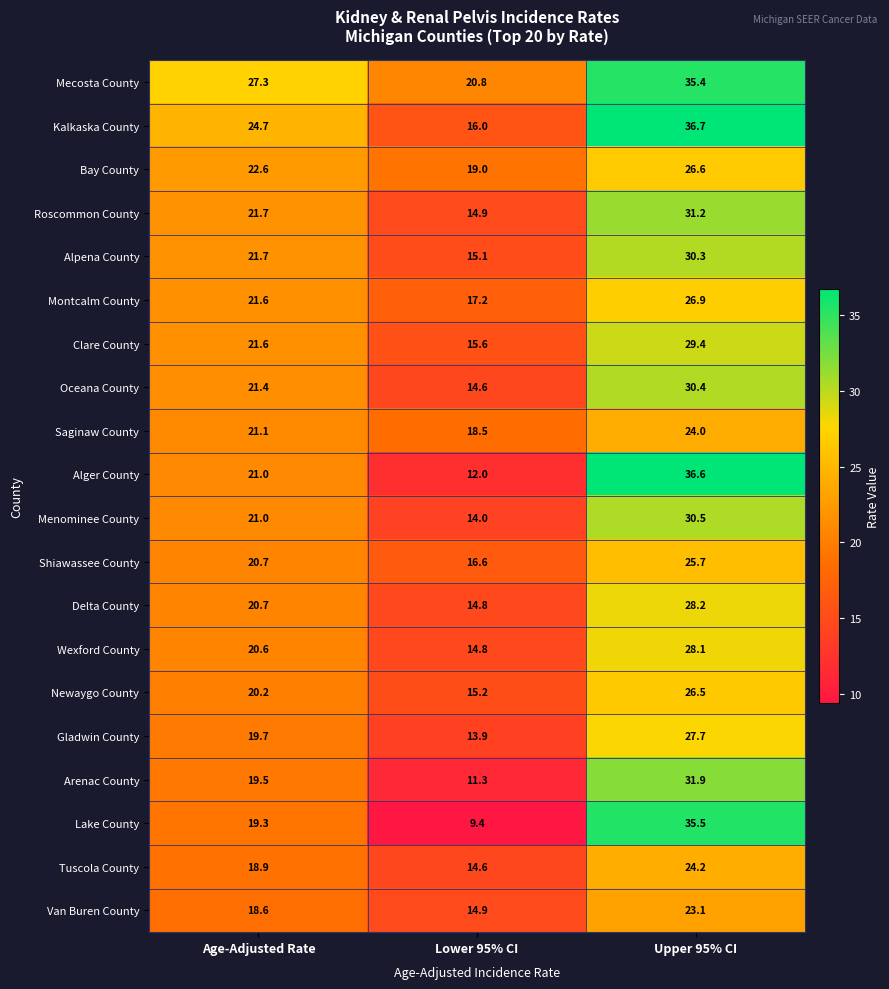

How many categories are shown in the chart?

3